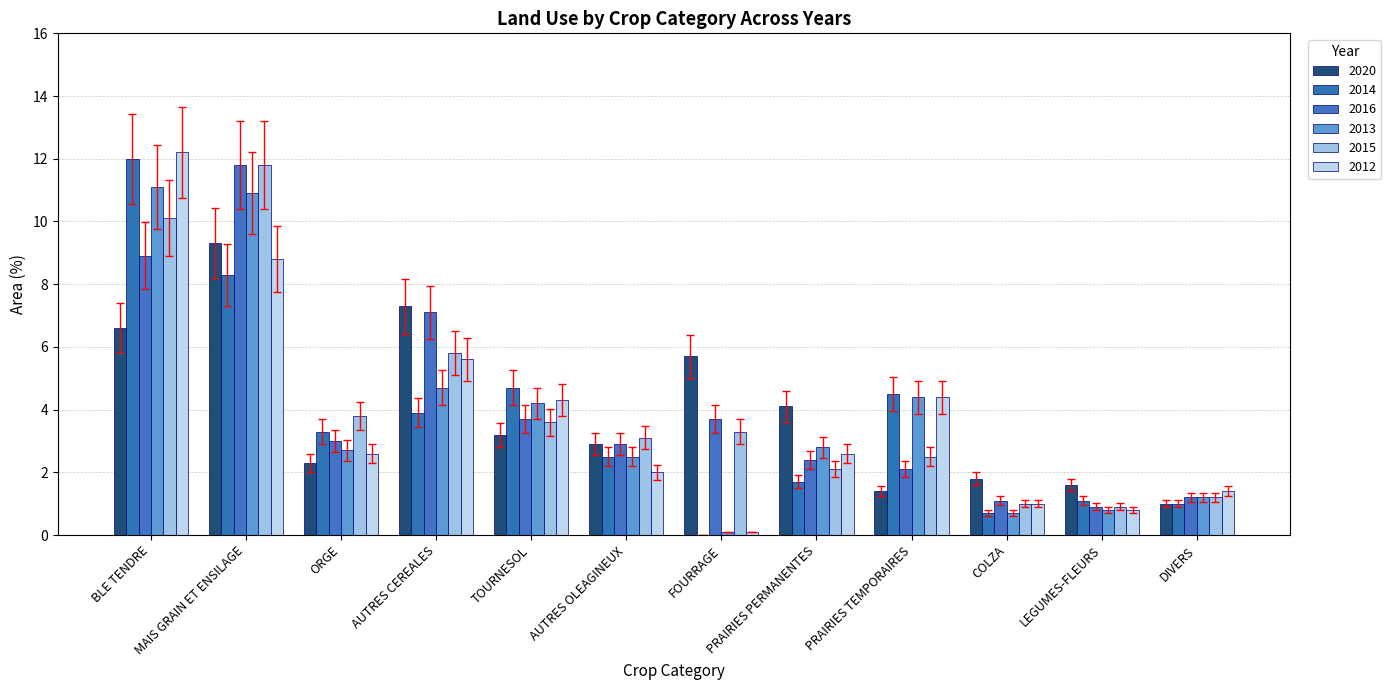

How many categories are shown in the chart?

12